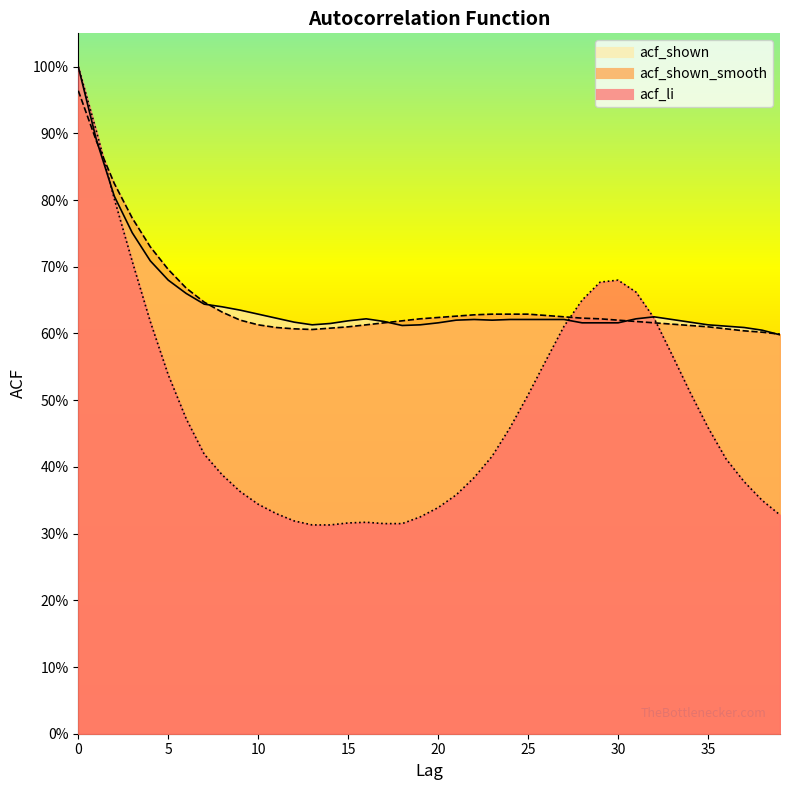

List the labels in order of acf_li value, smallest first.

13, 14, 17, 18, 15, 16, 12, 19, 39, 11, 20, 10, 38, 21, 9, 37, 22, 8, 36, 23, 7, 24, 35, 6, 25, 34, 5, 26, 33, 27, 4, 32, 28, 31, 29, 30, 3, 2, 1, 0